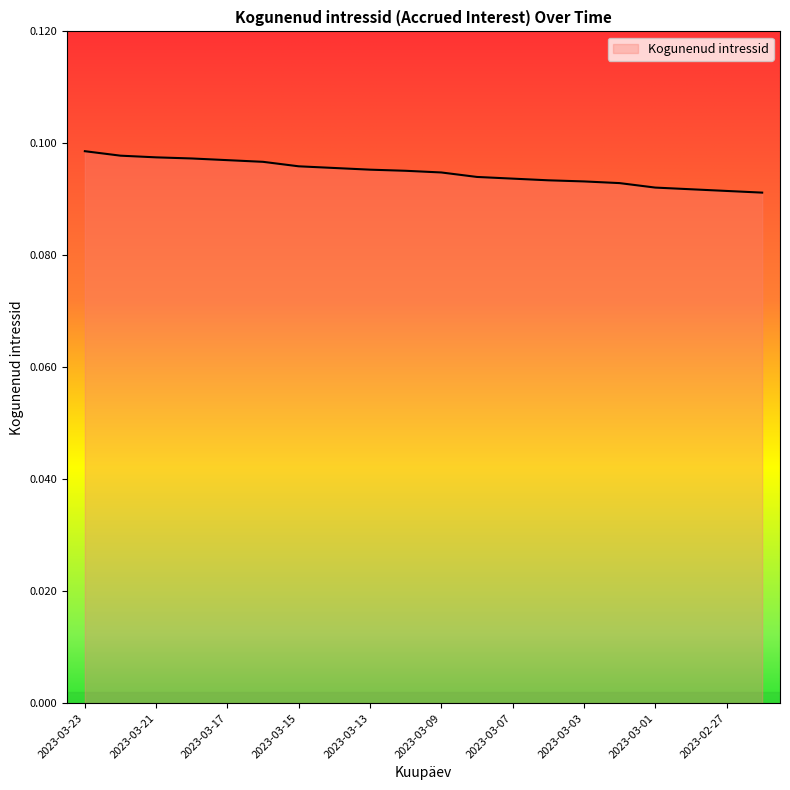

Reading right to left, what are all the values shown in this chart?

2023-02-24=0.1	2023-02-27=0.1	2023-02-28=0.1	2023-03-01=0.1	2023-03-02=0.1	2023-03-03=0.1	2023-03-06=0.1	2023-03-07=0.1	2023-03-08=0.1	2023-03-09=0.1	2023-03-10=0.1	2023-03-13=0.1	2023-03-14=0.1	2023-03-15=0.1	2023-03-16=0.1	2023-03-17=0.1	2023-03-20=0.1	2023-03-21=0.1	2023-03-22=0.1	2023-03-23=0.1